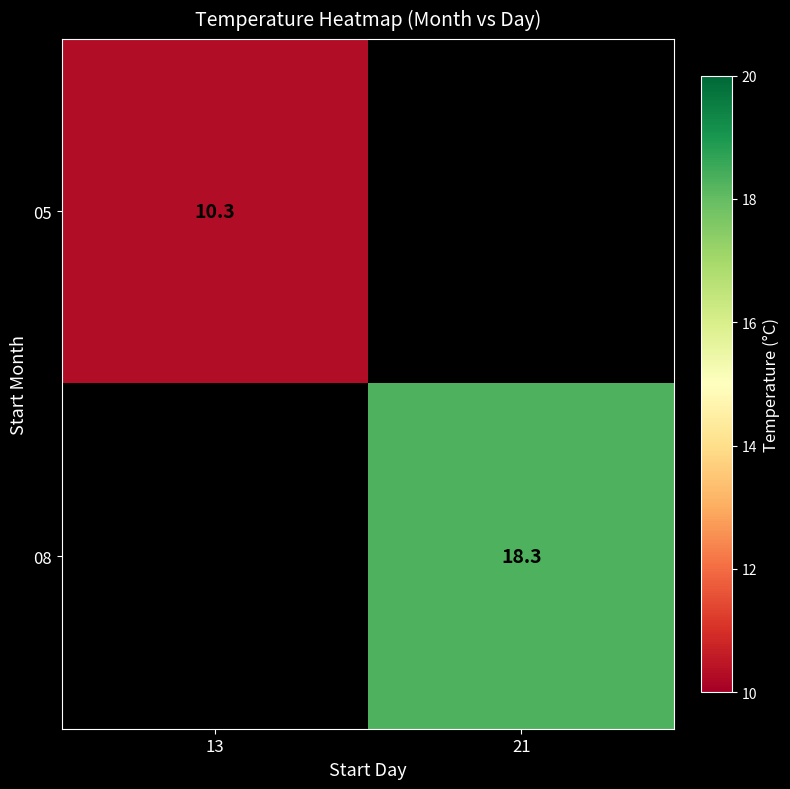

True or false: 08 has a value of 29.6 at 21.

False